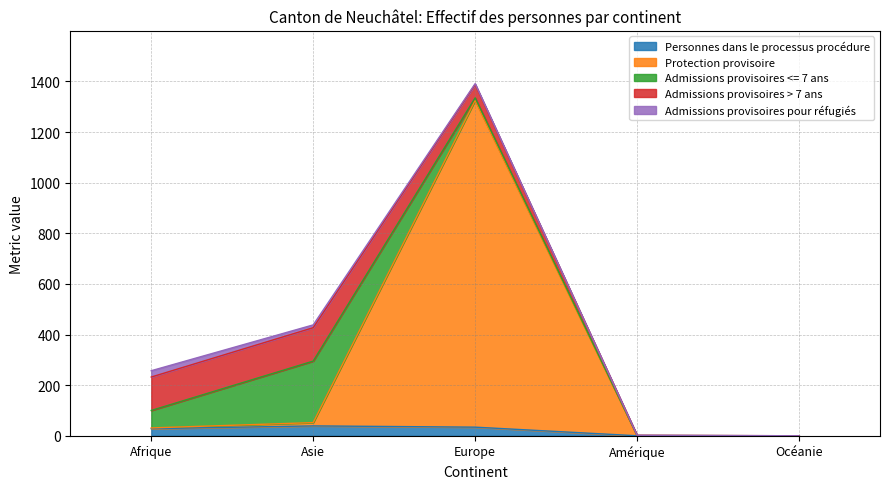

The value of Admissions provisoires <= 7 ans at Asie is 154. True or false?

False